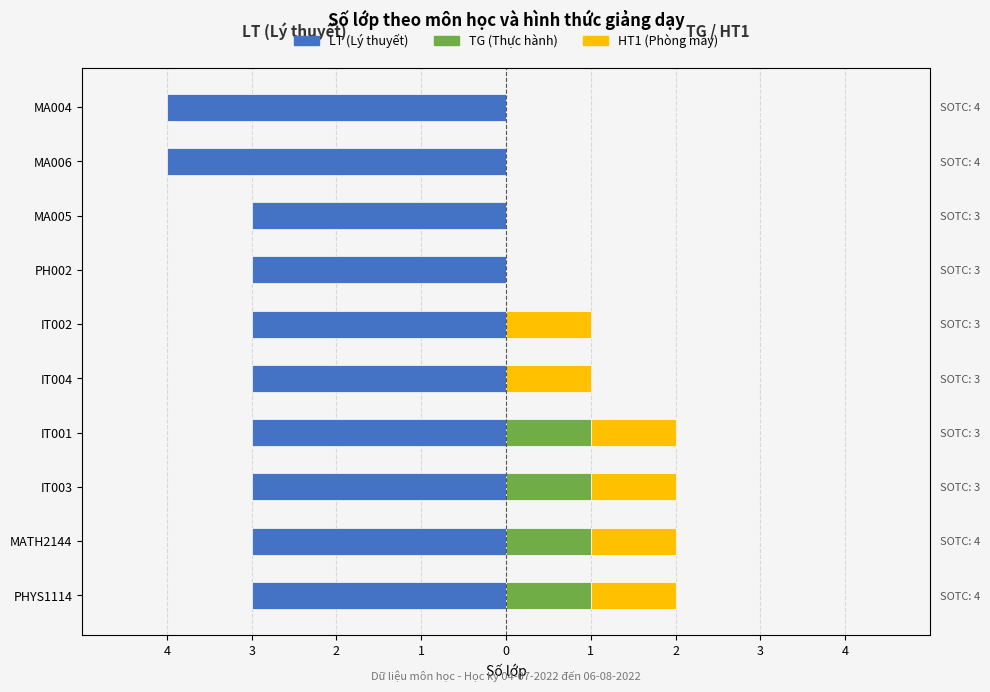

How many series are shown in this chart?

3